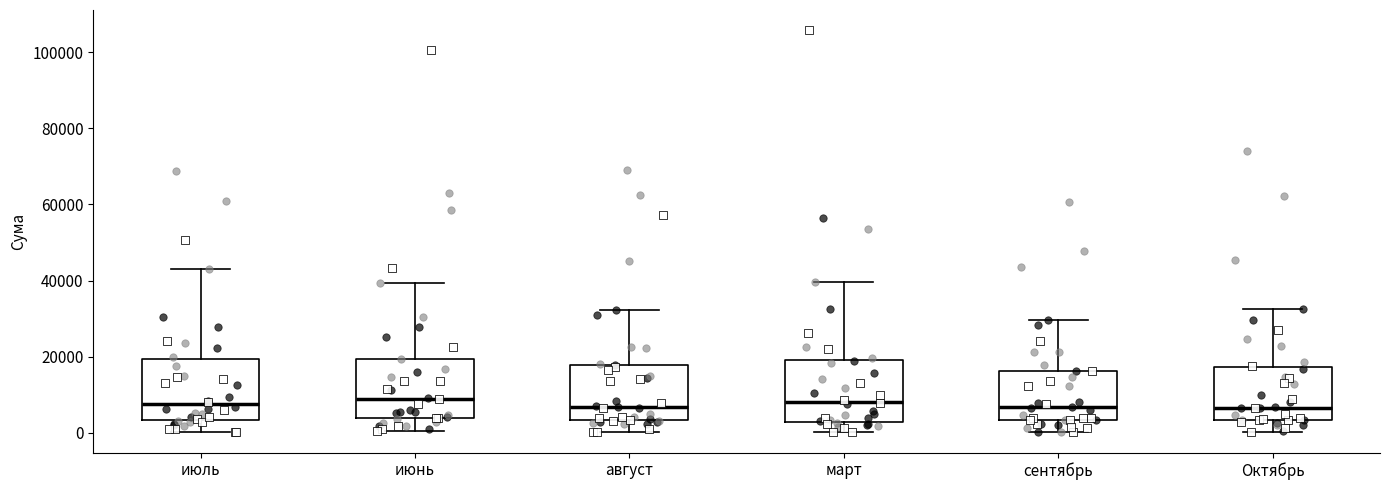

Reading left to right, read every box against the y-axis: the position of its median line, the range the box covers, and the ends of its whiskers. The values are not printed on the chart, so give them approximately, as read against the axis.

июль: median 8000, box 4000 to 20000, whiskers 0 to 44000
июнь: median 8000, box 4000 to 20000, whiskers 0 to 40000
август: median 6000, box 4000 to 18000, whiskers 0 to 32000
март: median 8000, box 2000 to 20000, whiskers 0 to 40000
сентябрь: median 6000, box 4000 to 16000, whiskers 0 to 30000
Октябрь: median 6000, box 4000 to 18000, whiskers 0 to 32000